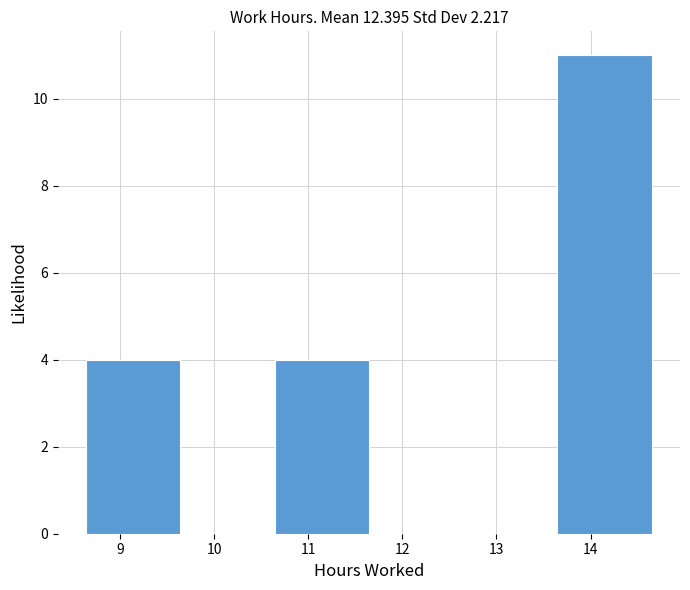

Reading left to right, list every bar in this chart as the range it spans on the x-axis followed by its height. Neither the bar edges nor the heights are printed on the chart, so give them approximately, as read against the axes.

8.6 to 9.6: 4
9.6 to 10.6: 0
10.6 to 11.6: 4
11.6 to 12.6: 0
12.6 to 13.6: 0
13.6 to 14.7: 11